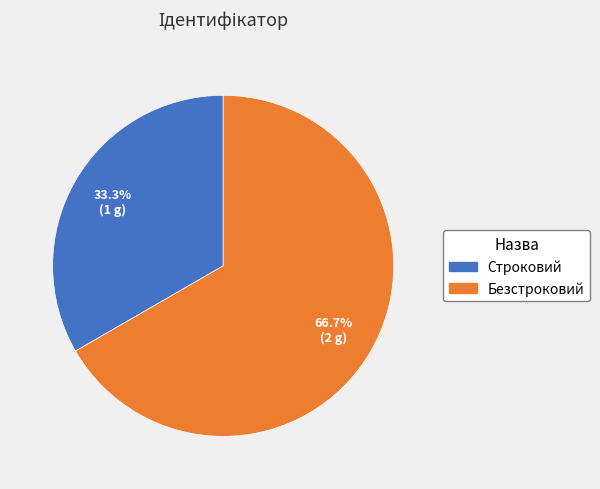

What portion of the pie excludes Строковий?

66.7%